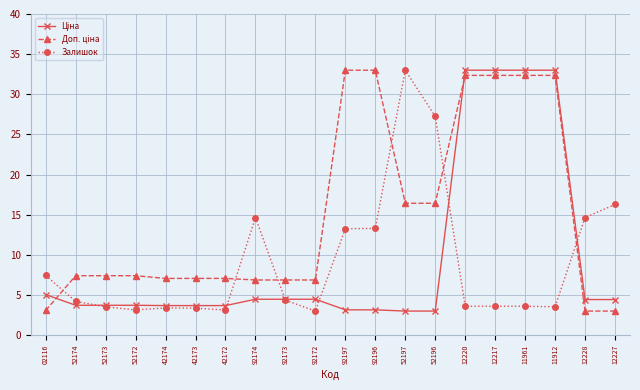

At which label is Залишок closest to 18?

12227